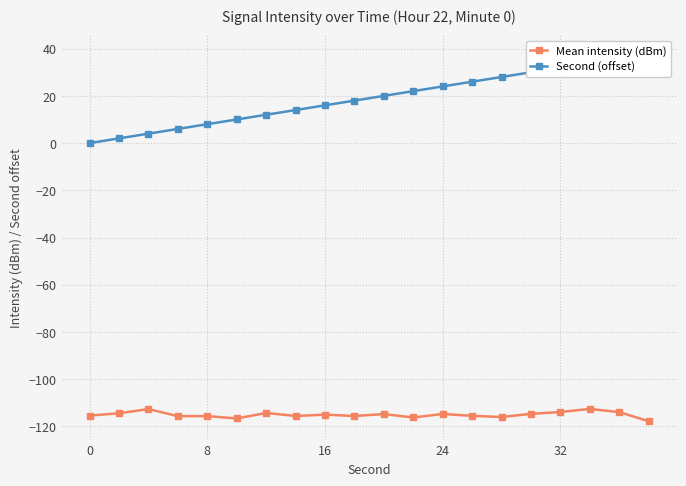

Rank the series at 8 from lowest to highest value.

Mean intensity (dBm), Second (offset)